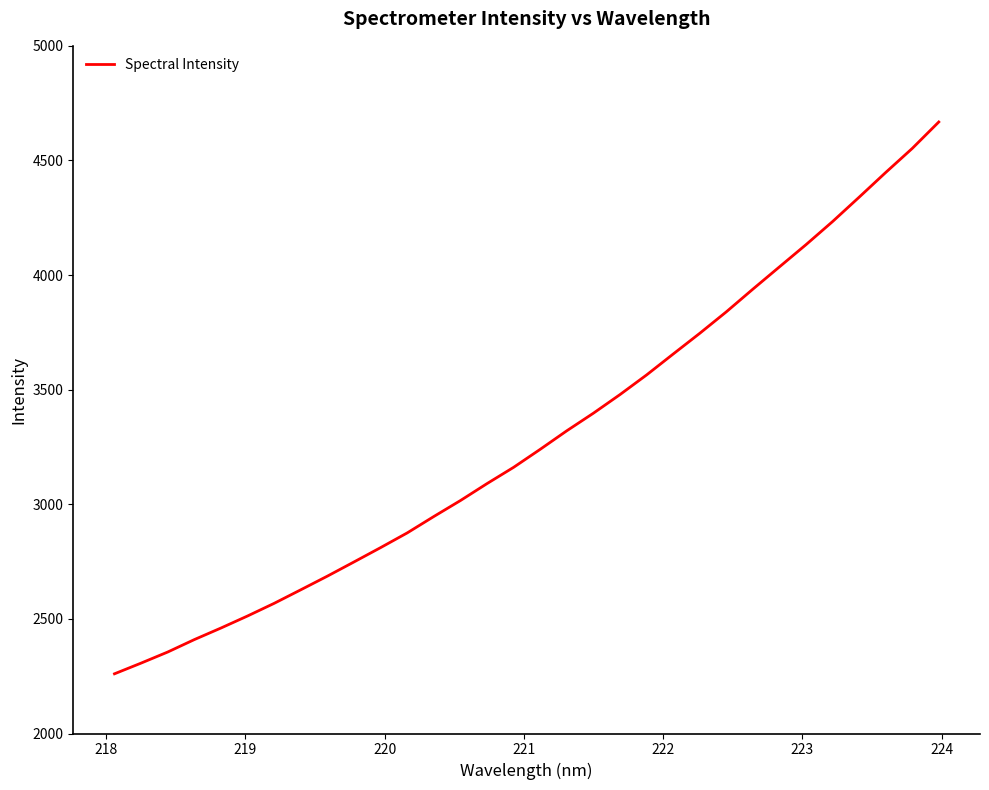

What is the difference between the maximum and minimum values?

2407.4